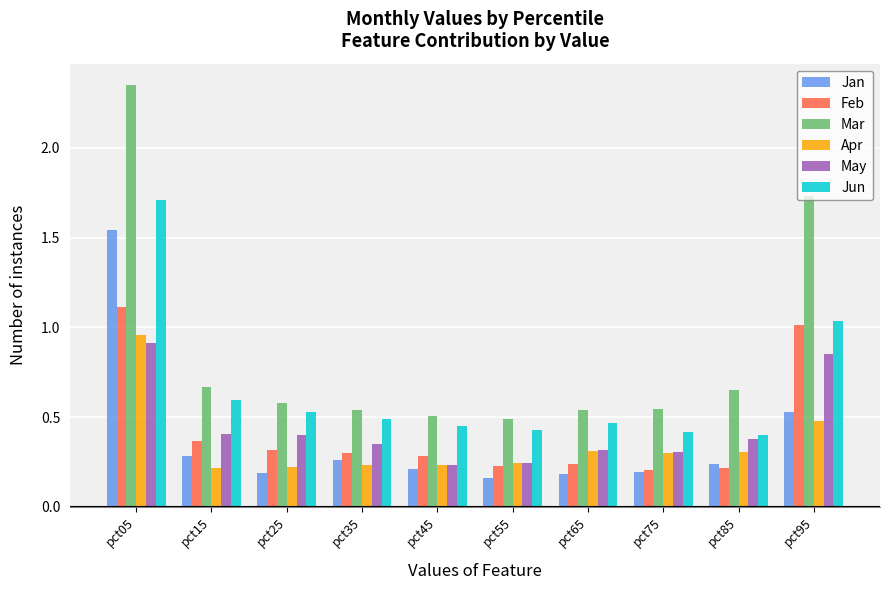

Which series has the largest range (max minus min)?

Mar